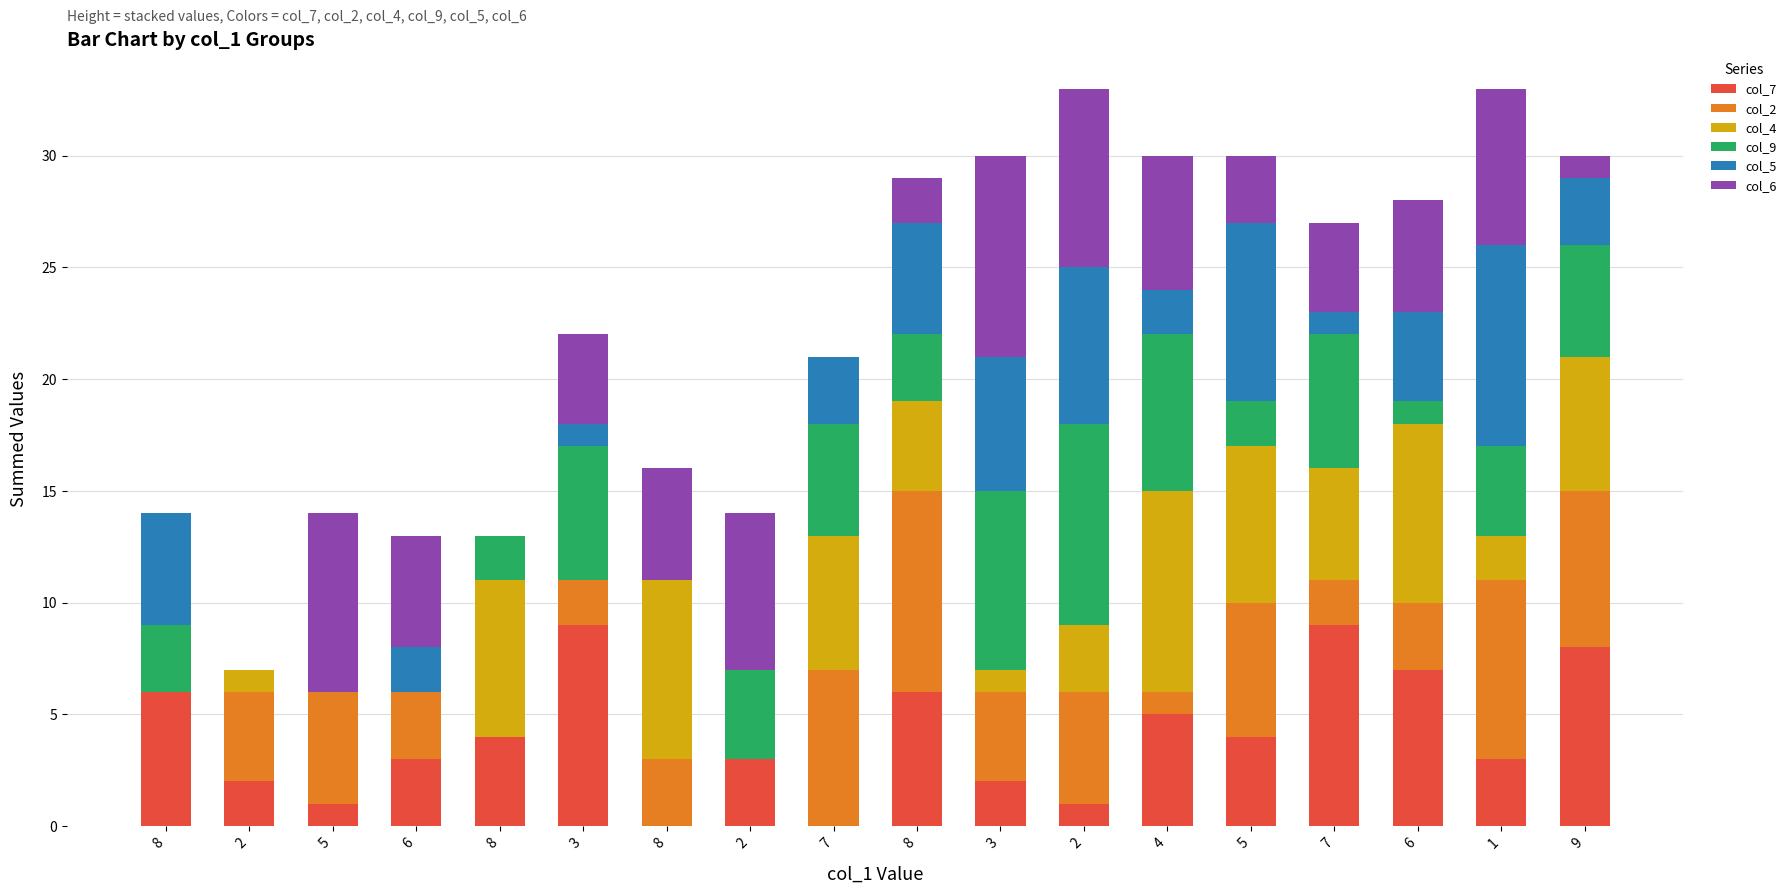

At which label is col_9 closest to 4?

2